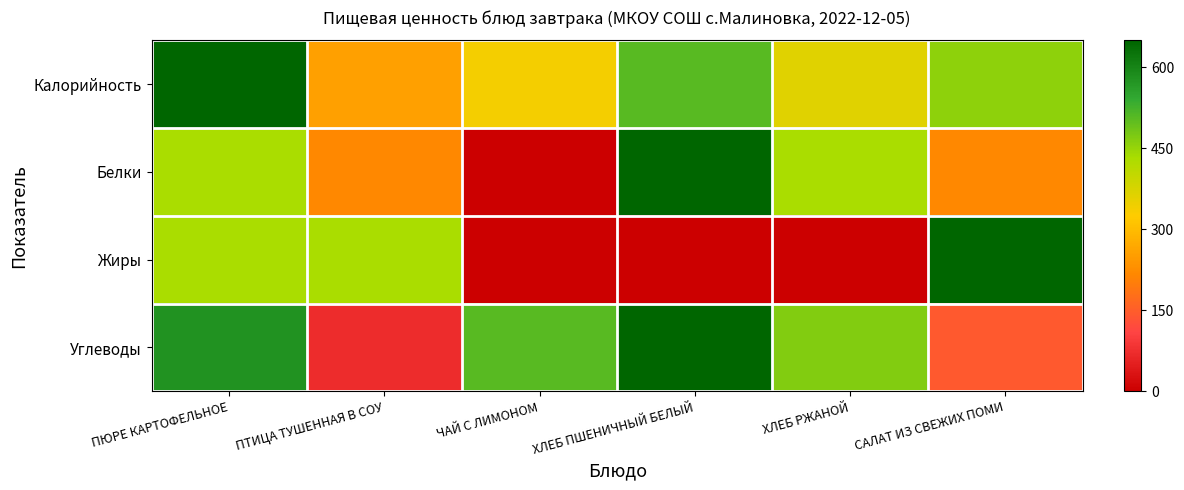

Rank the series by their maximum value, from lowest to highest.

Калорийность, Белки, Жиры, Углеводы